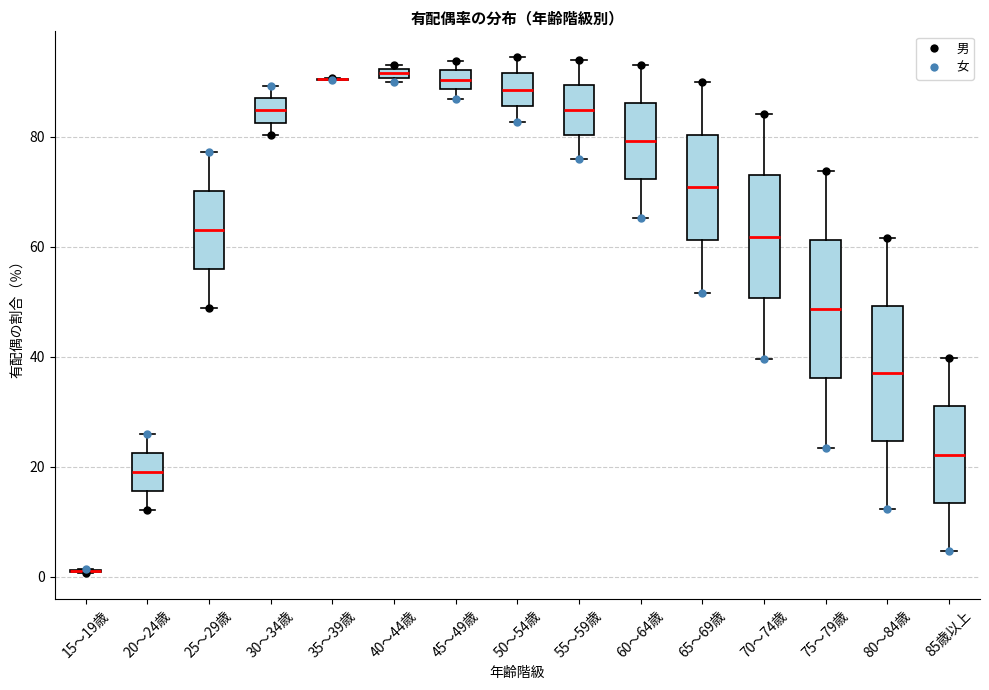

Where is the upper edge of the box for 40～44歳 on the y-axis? The values are not printed on the chart, so give them approximately, as read against the axis.

92